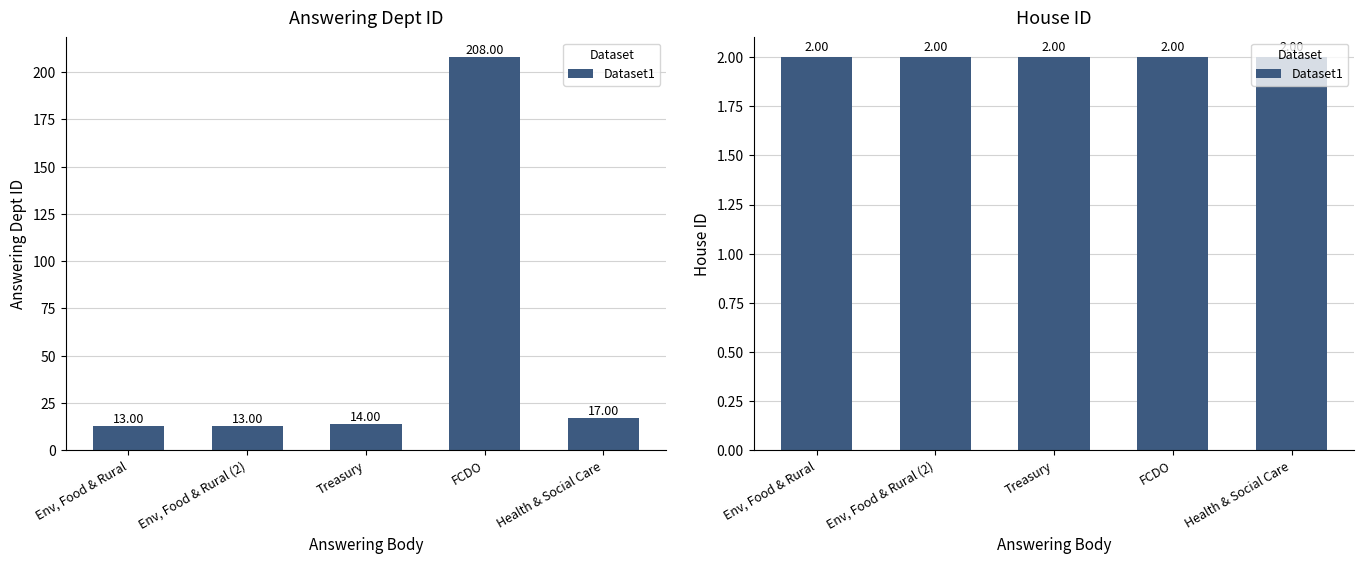

Are the bars grouped side by side (vs. stacked)?

No